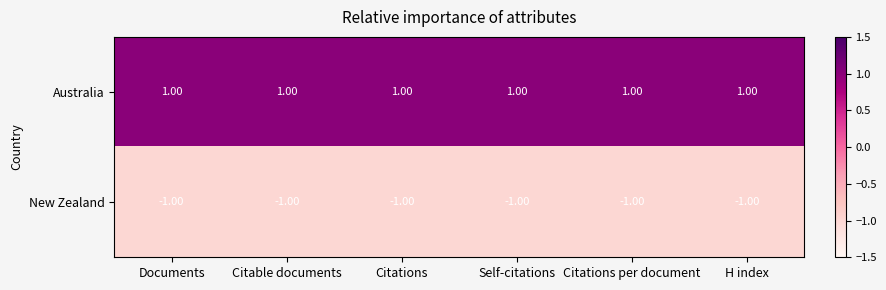

At how many categories does at least one series exceed 0?

6